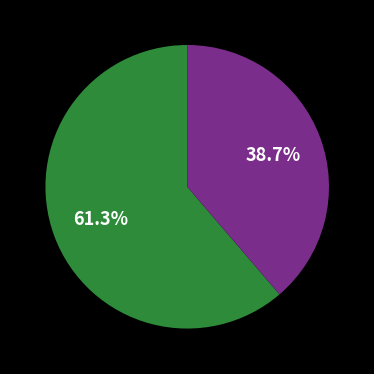

Is there any slice that represents more than half of the pie?

Yes